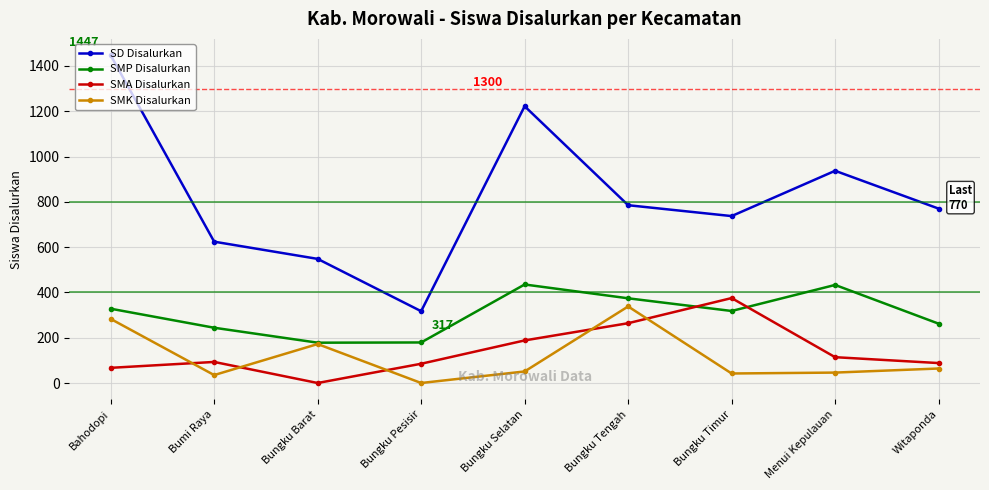

At which label is SMK Disalurkan closest to 169?

Bungku Barat